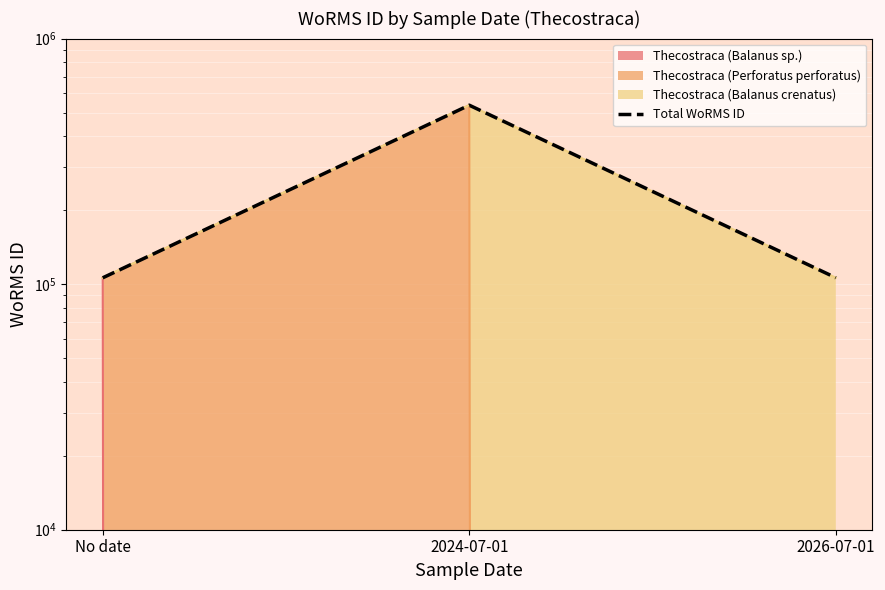

What is the change in value from No date to 2026-07-01?

+93